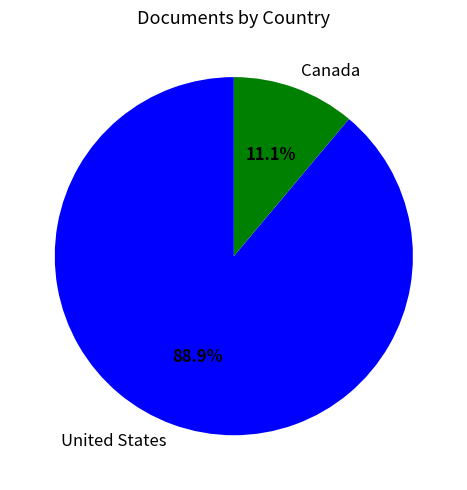

To the nearest percent, what is the difference between the largest and smallest slice percentages?

78%